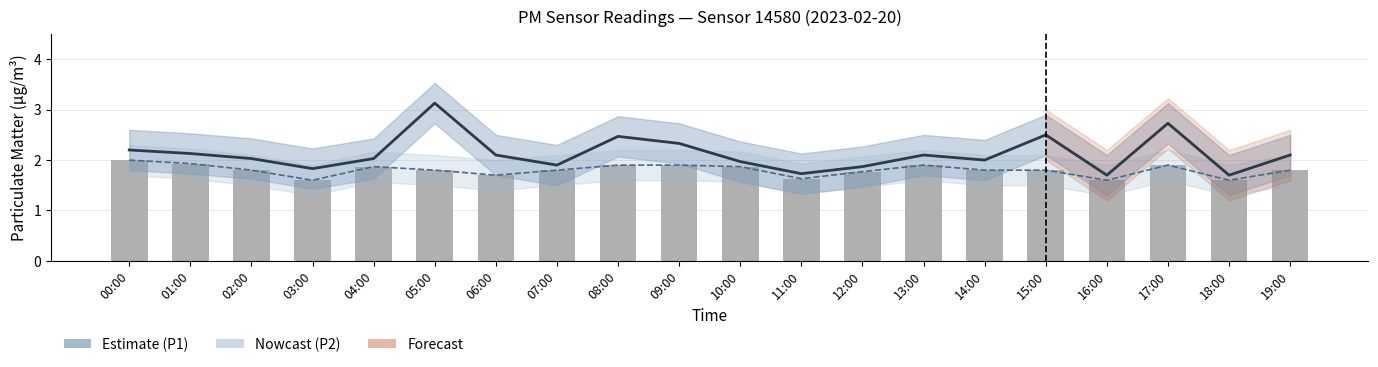

Which series has the widest spread of values?

P1 estimate